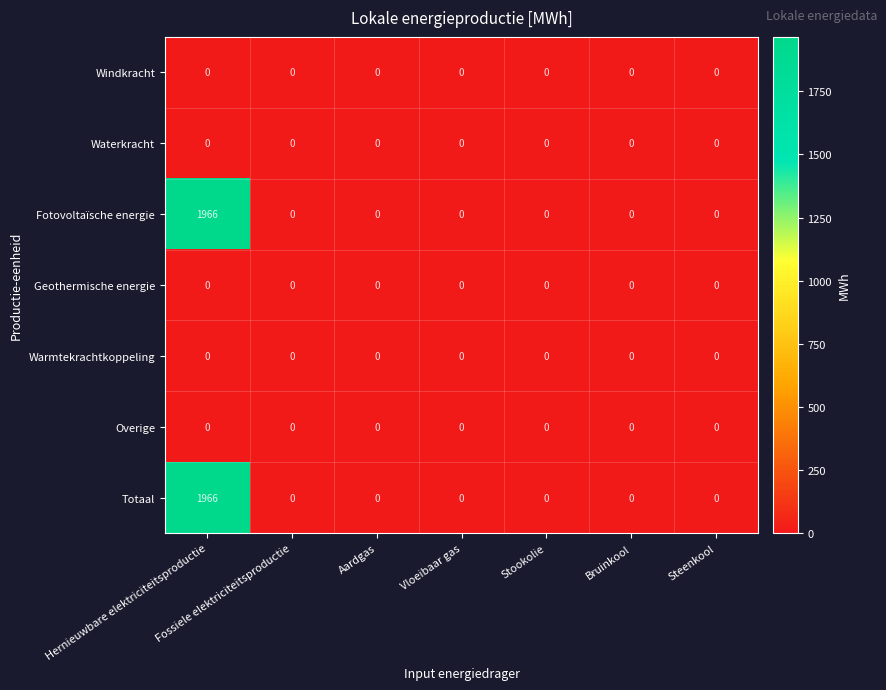

What is the sum of the Fotovoltaïsche energie values at Hernieuwbare elektriciteitsproductie and Steenkool?

1966